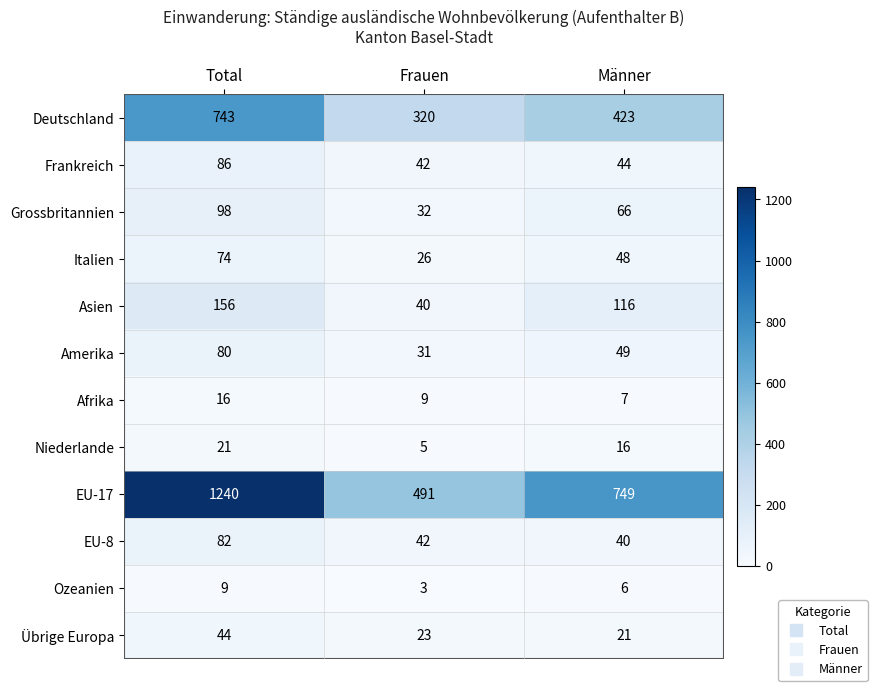

How many distinct data groups are displayed?

12